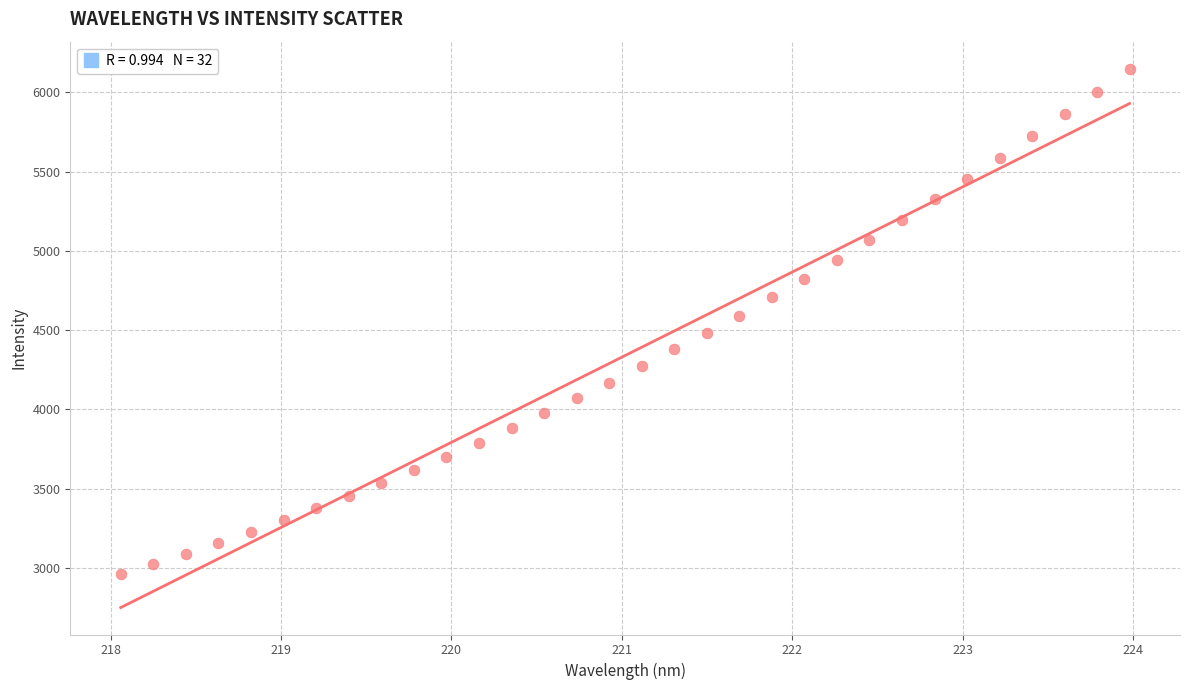

What is the range of X values (max minus min)?

5.9